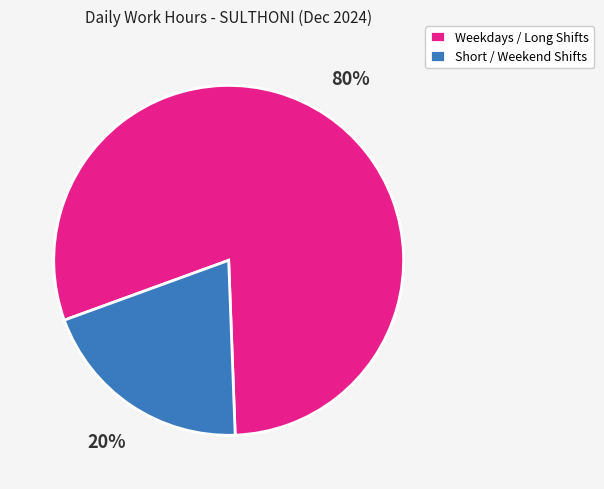

Combined, do Weekdays / Long Shifts and Short / Weekend Shifts account for over 50%?

Yes